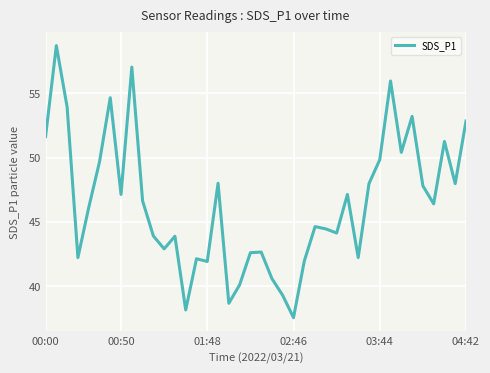

What is the maximum value shown in the chart?

58.7